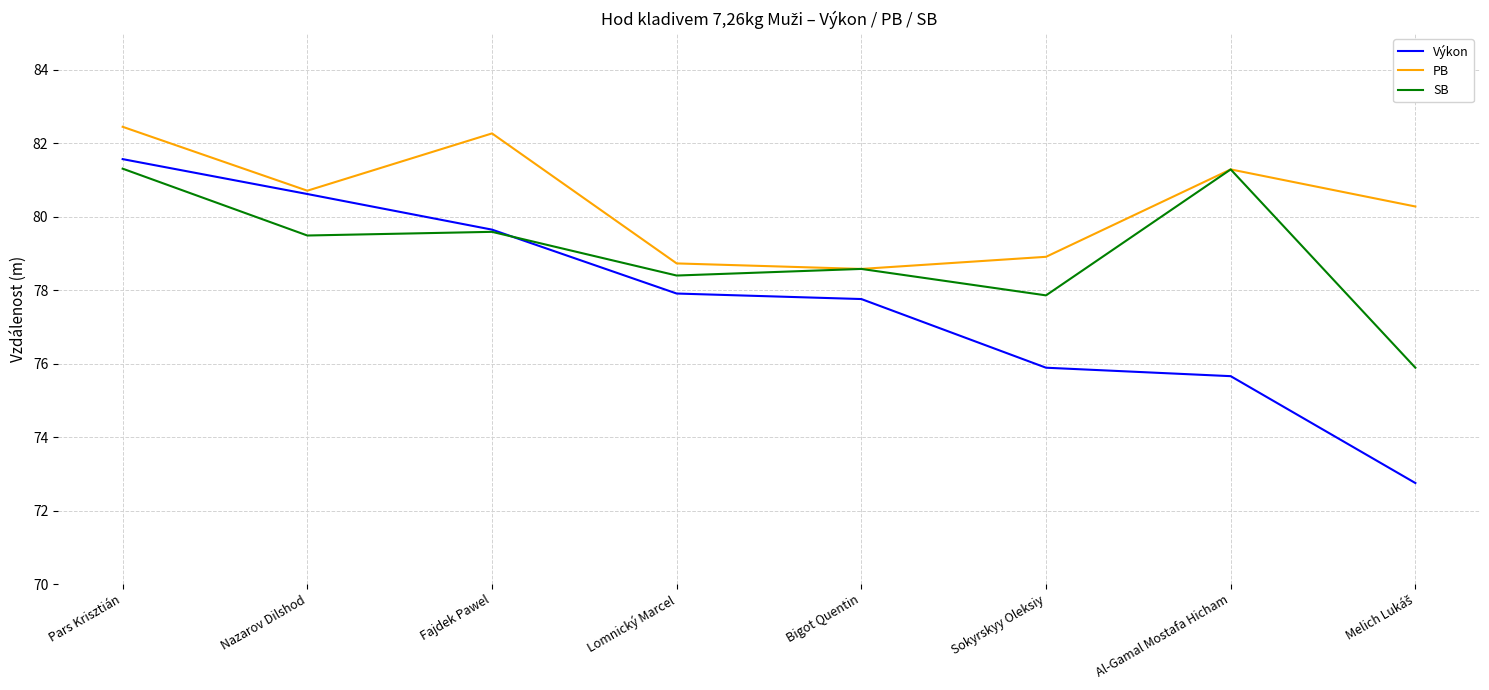

Where does the PB series first go above 80?

Pars Krisztián